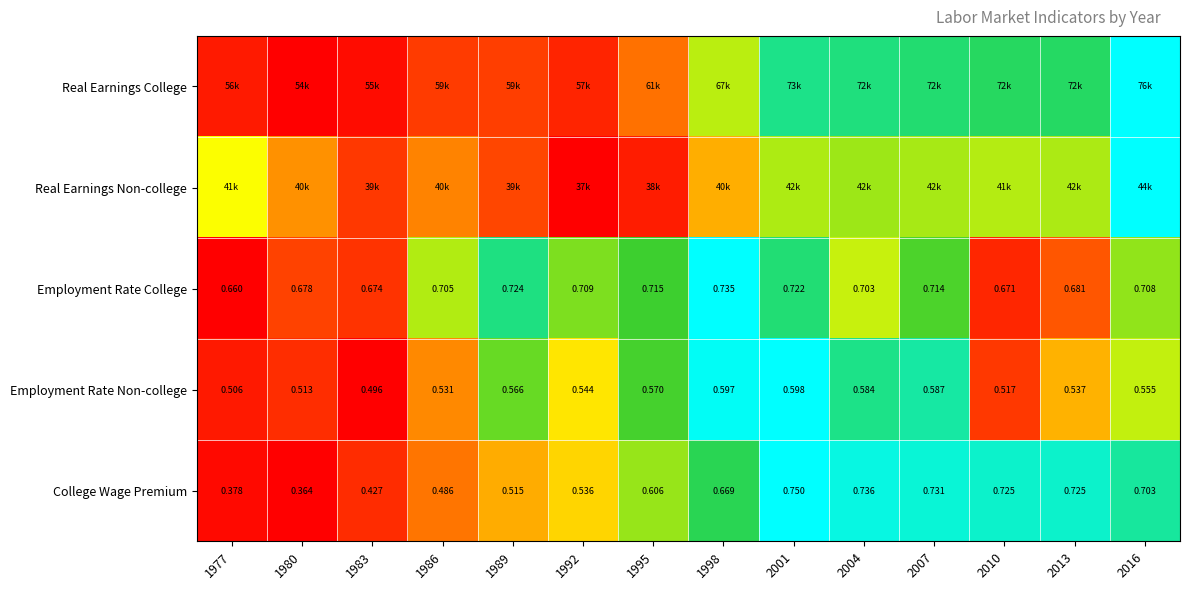

The Employment Rate Non-college series shows 0.2 at 1977. True or false?

False